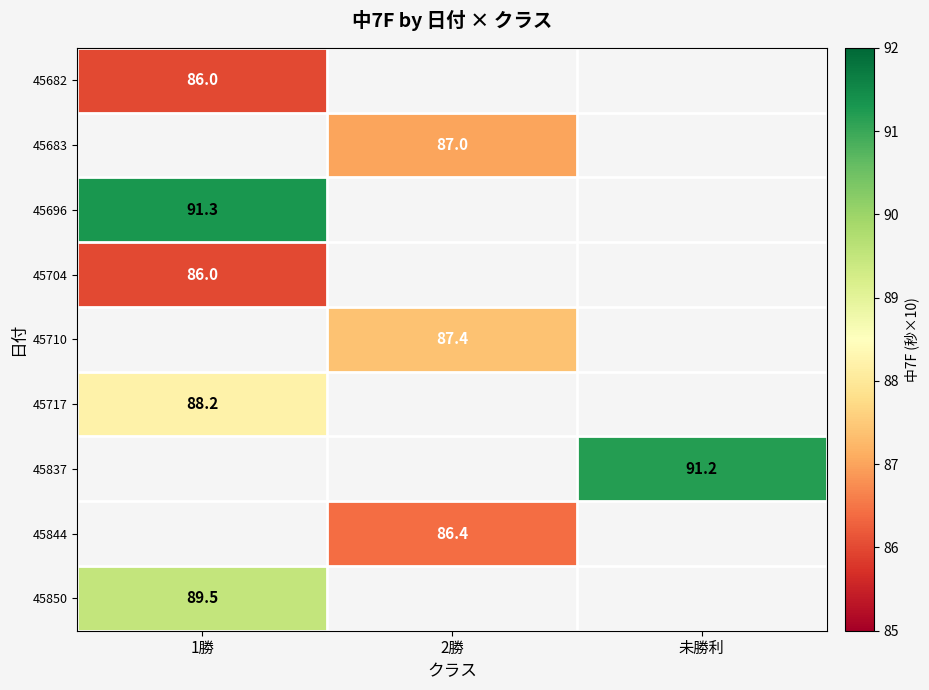

The 45682 series shows 86.0 at 1勝. True or false?

True